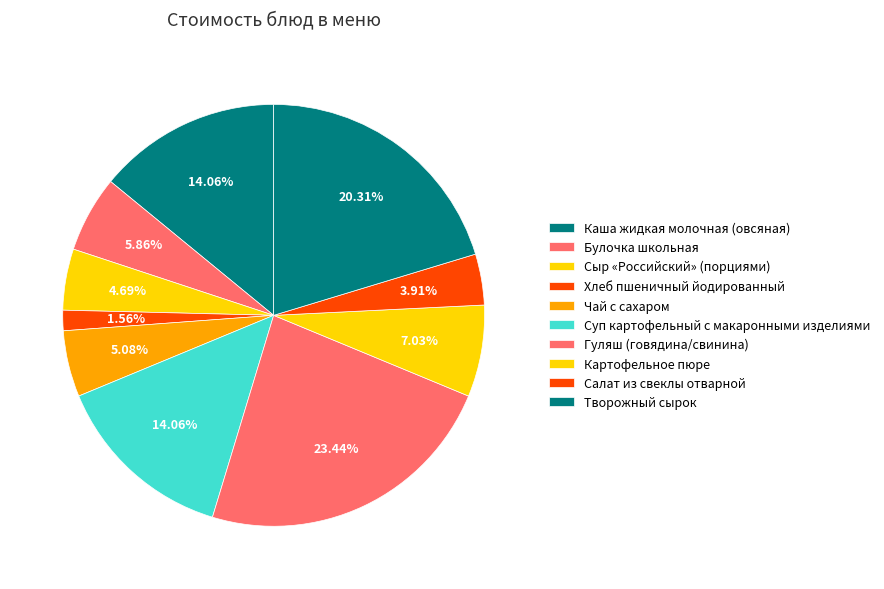

How many segments does this pie chart have?

10